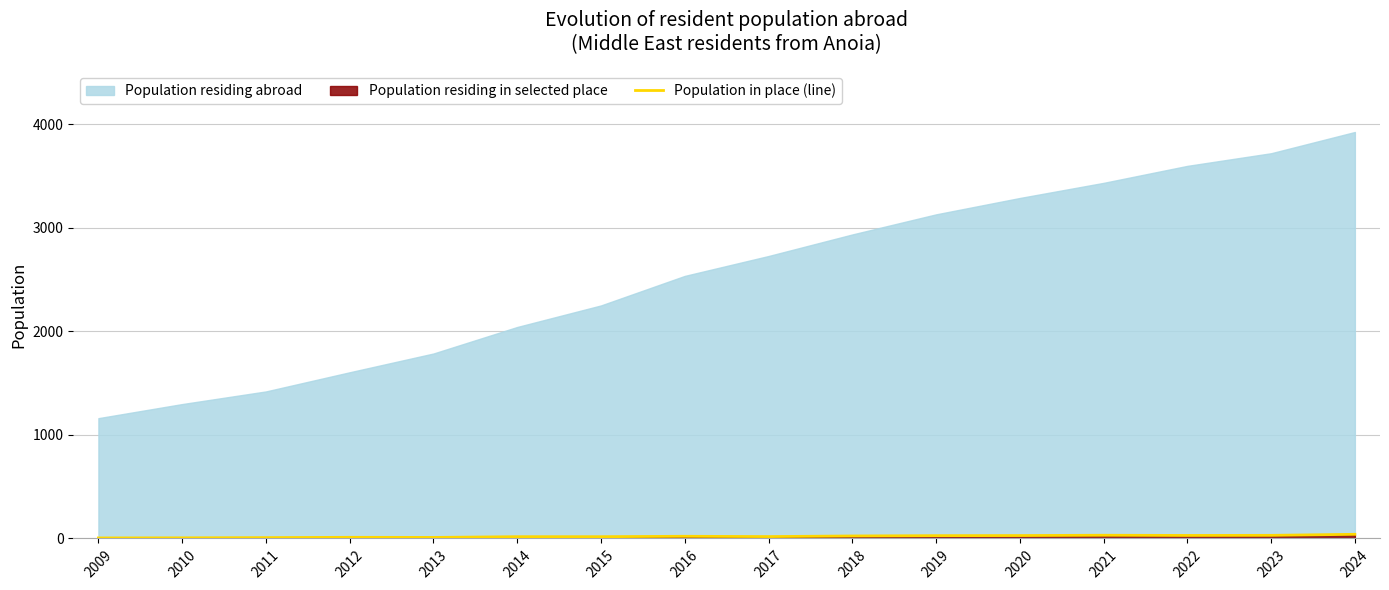

How many points are lower than both their immediate neighbors (excluding endpoints)?

3